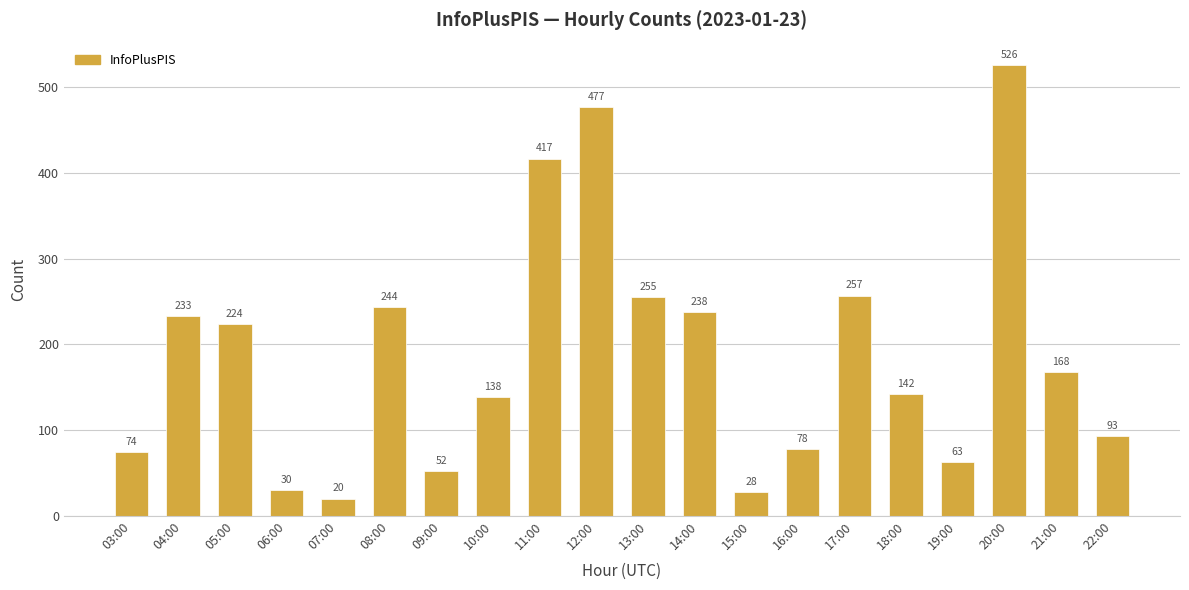

What is the approximate value at 11:00?

417